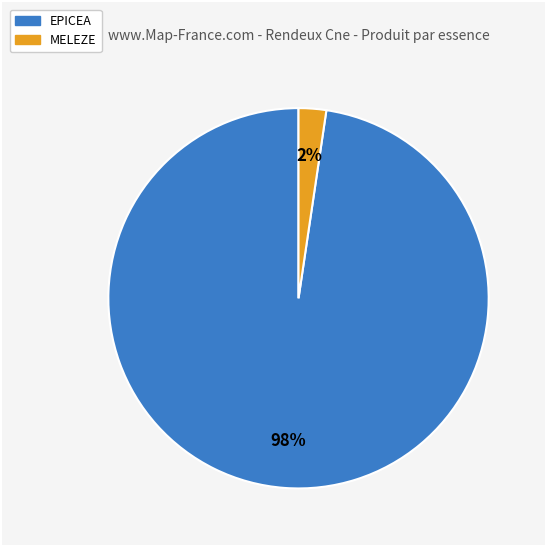

How many slices are in this pie chart?

2